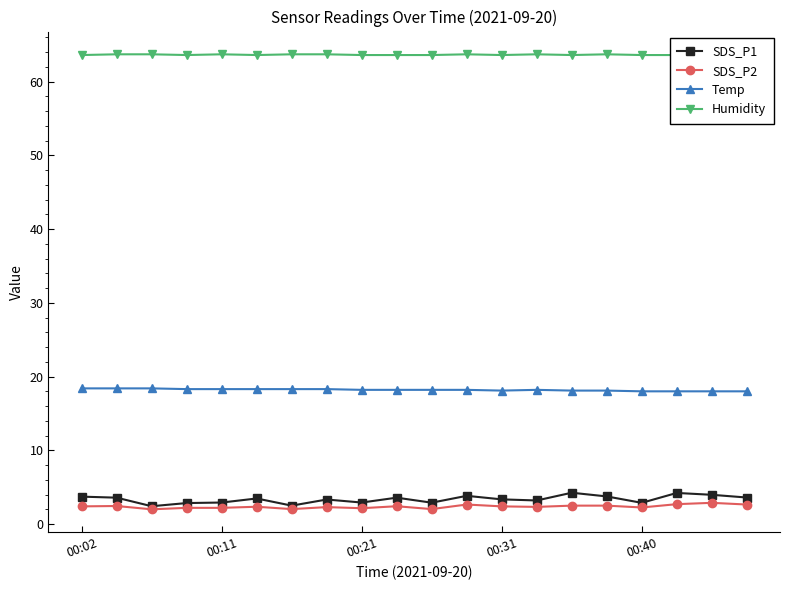

What value does the SDS_P2 series have at 5?

2.4